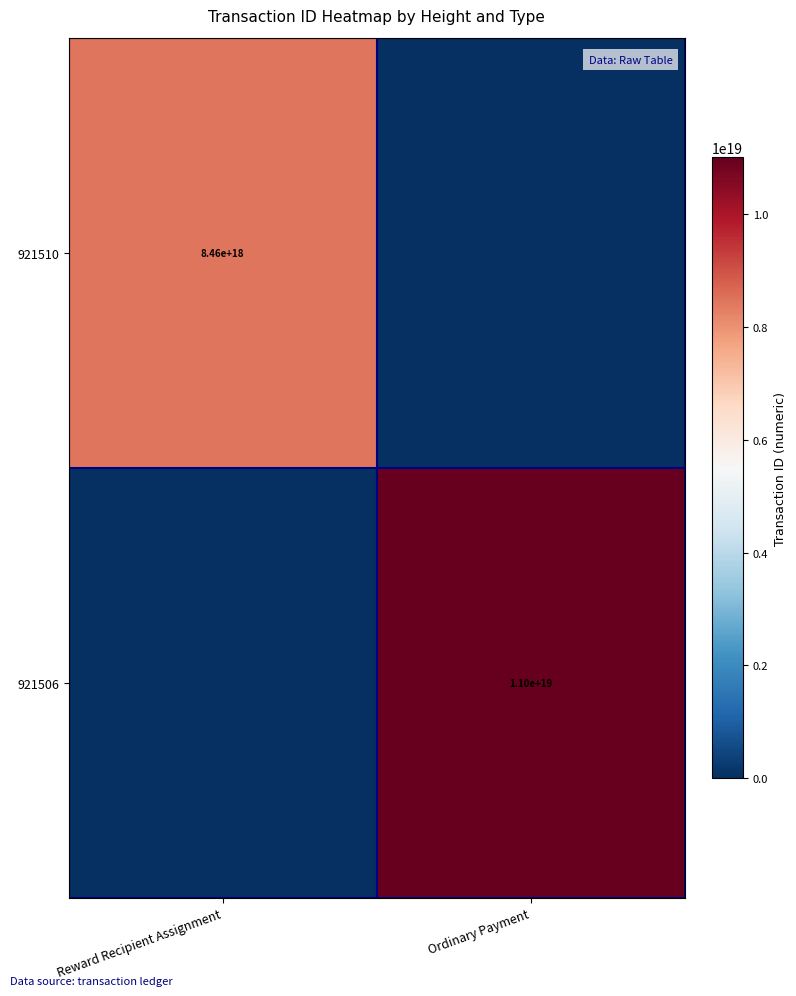

The 921506 series shows 11000000000000000000 at Ordinary Payment. True or false?

True